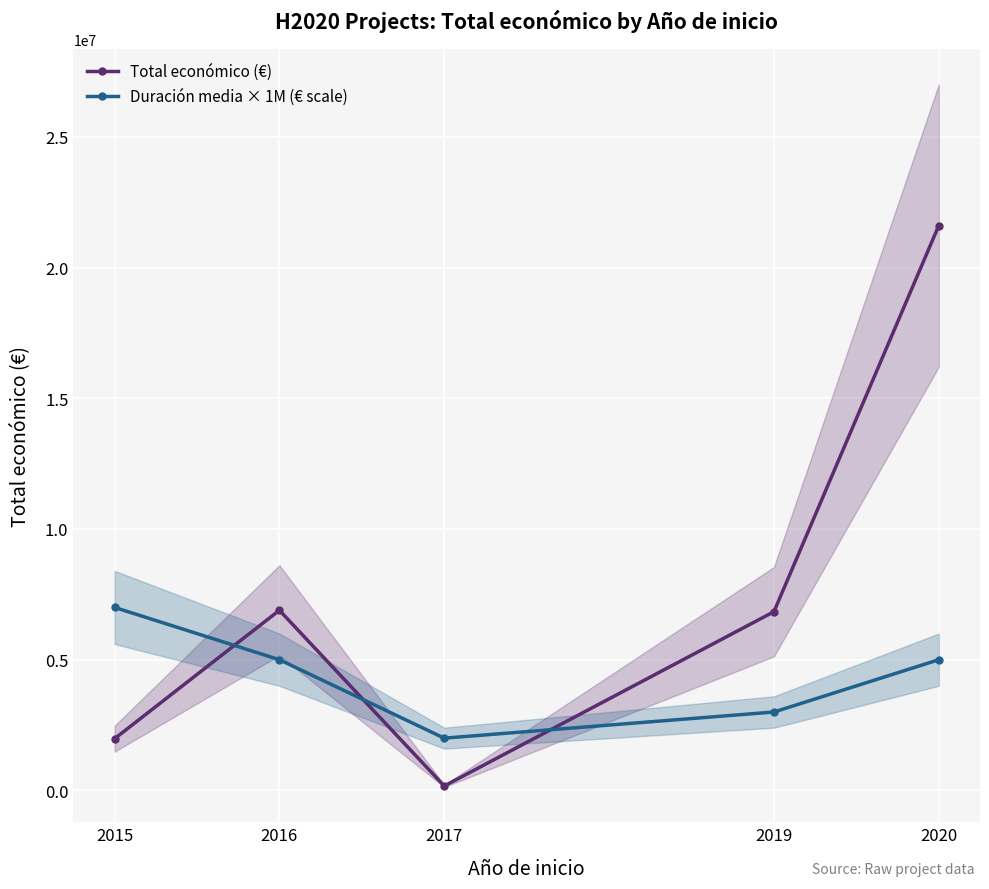

At which label does Total económico (€) reach its minimum?

2017